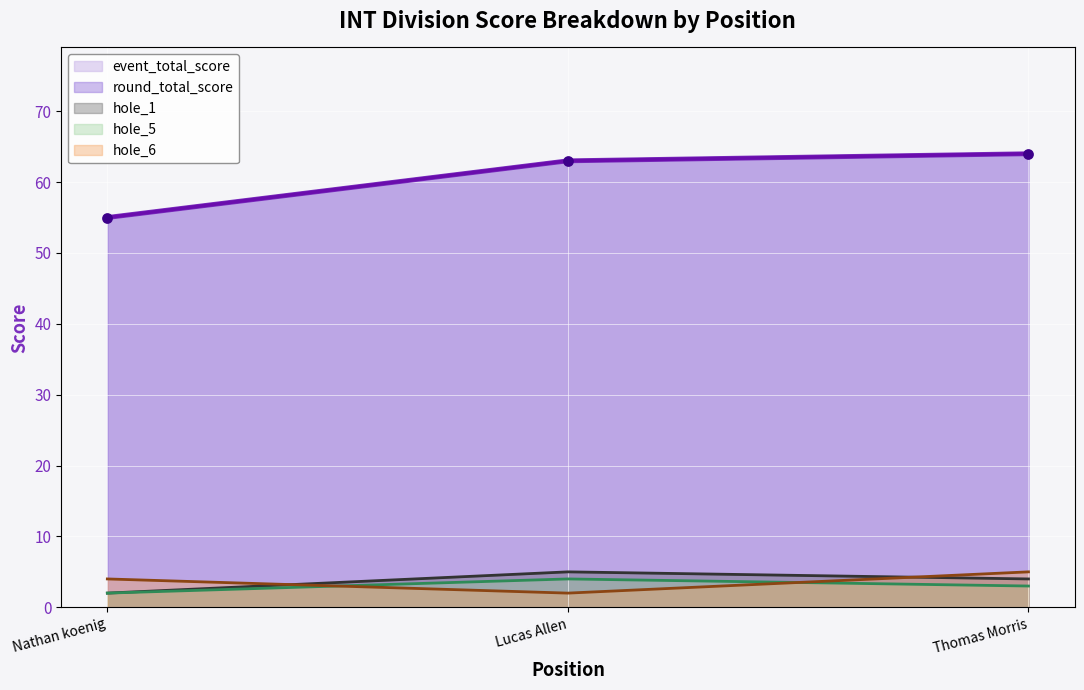

What are all the series names shown in the legend?

event_total_score, round_total_score, hole_1, hole_5, hole_6